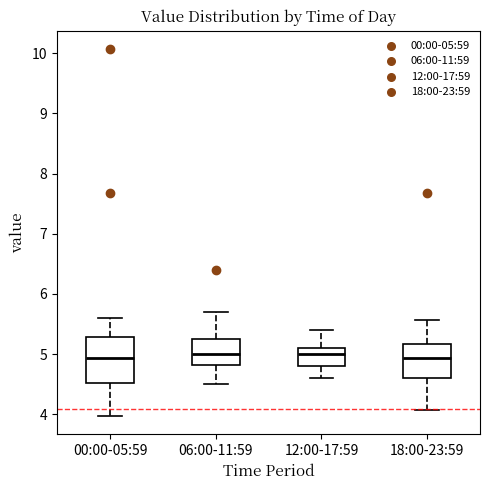

Where does the median line of the box for 06:00-11:59 sit on the y-axis? The values are not printed on the chart, so give them approximately, as read against the axis.

5.0